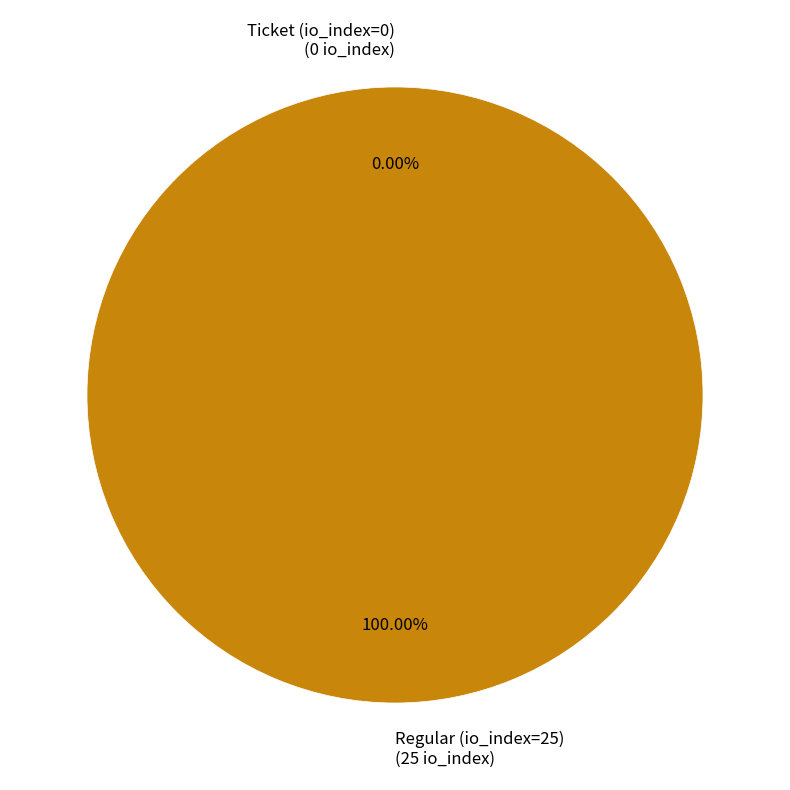

What is the majority slice?

Regular (io_index=25)